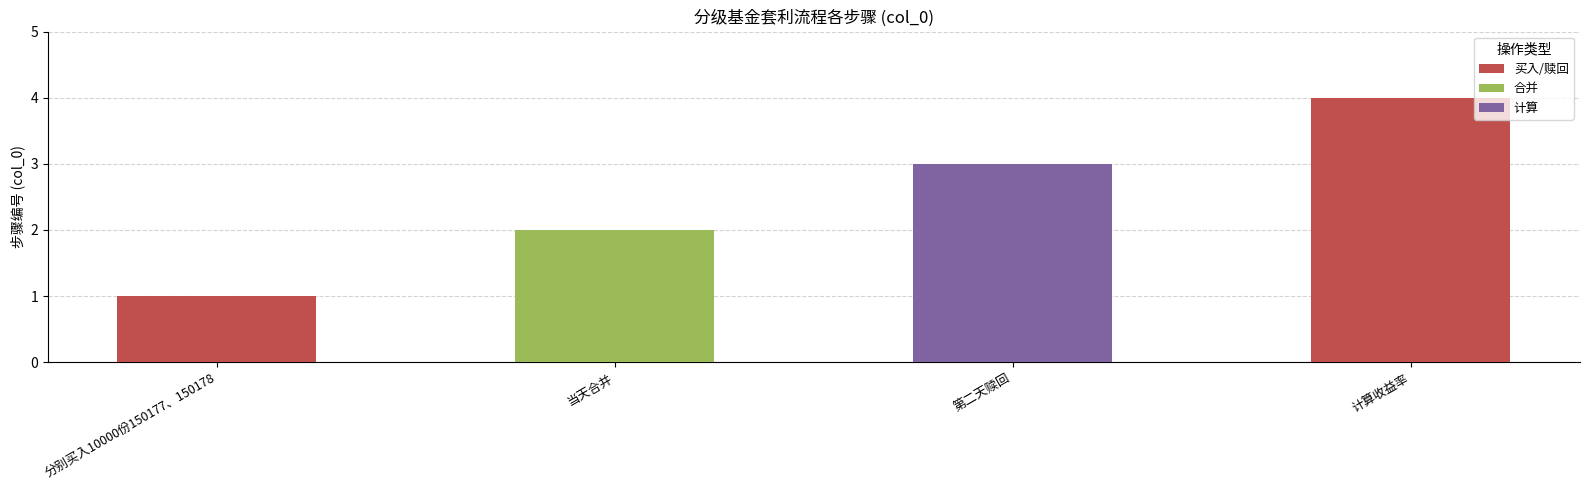

Rank the categories by value from highest to lowest.

计算收益率, 第二天赎回, 当天合并, 分别买入10000份150177、150178